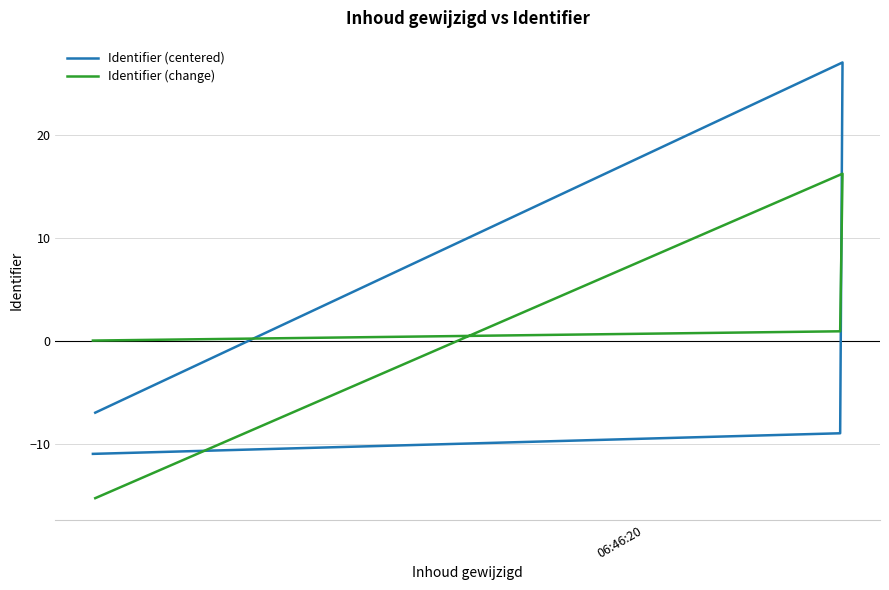

Where is Identifier (change) nearest to the value 0?

06:46:20